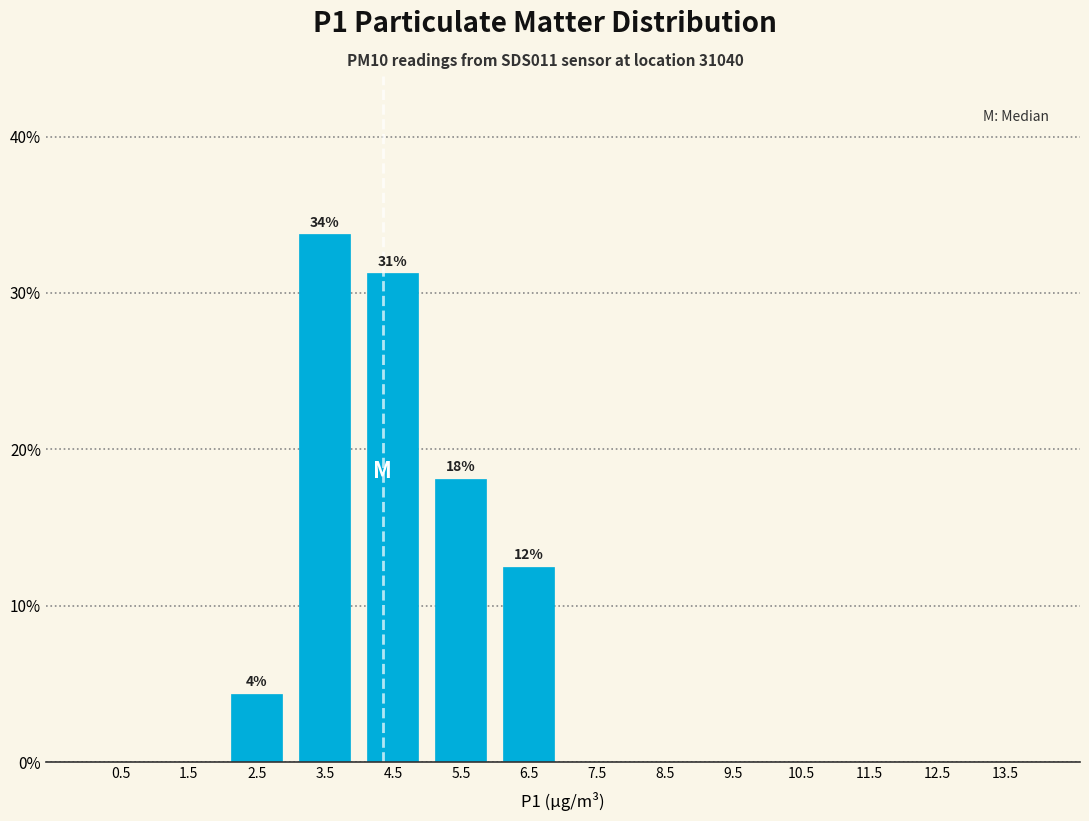

Over which range of the x-axis is the bar tallest?

3 to 4